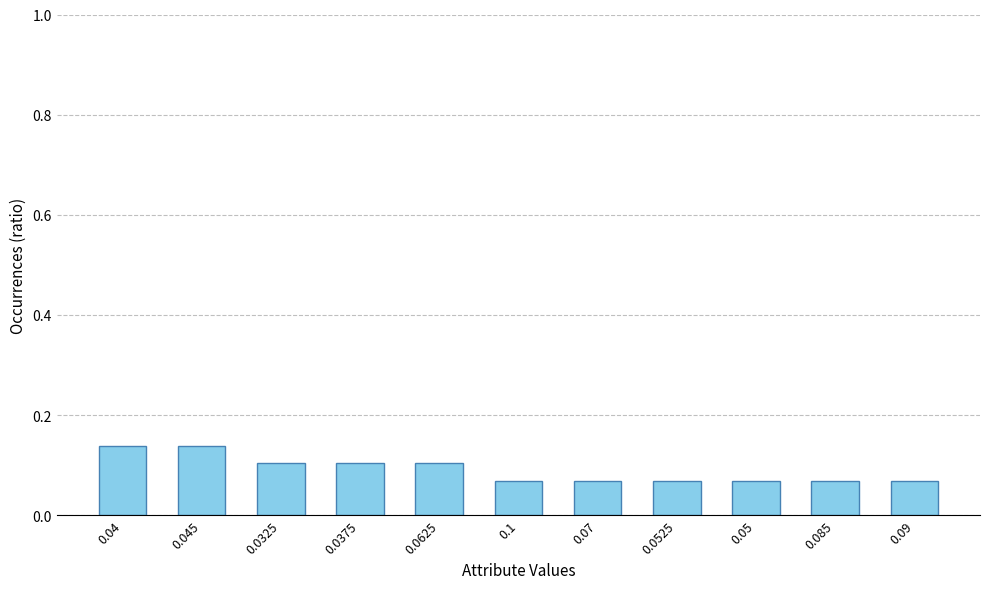

How many values are between 0 and 1?

11